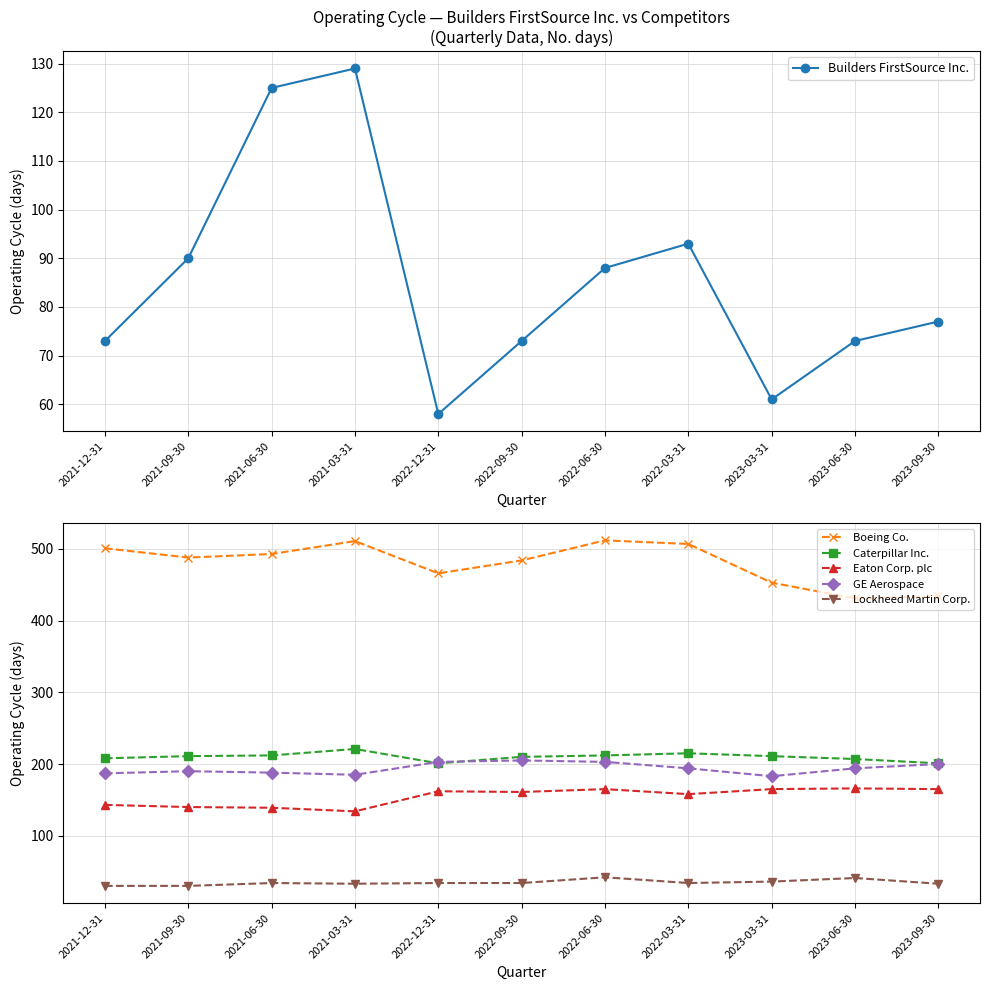

What is the label of the 7th point from the right?

2022-12-31